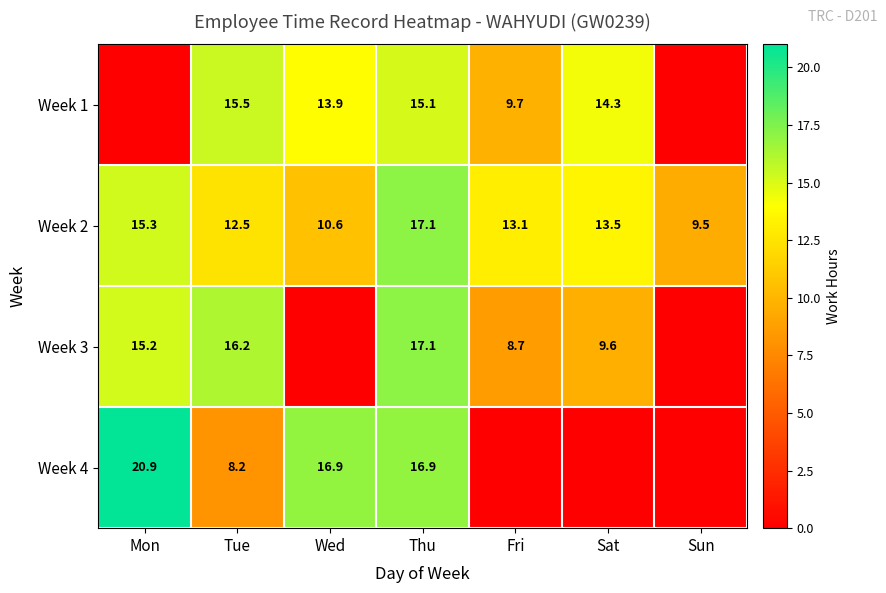

What is the average value of the Week 2 series?

13.1